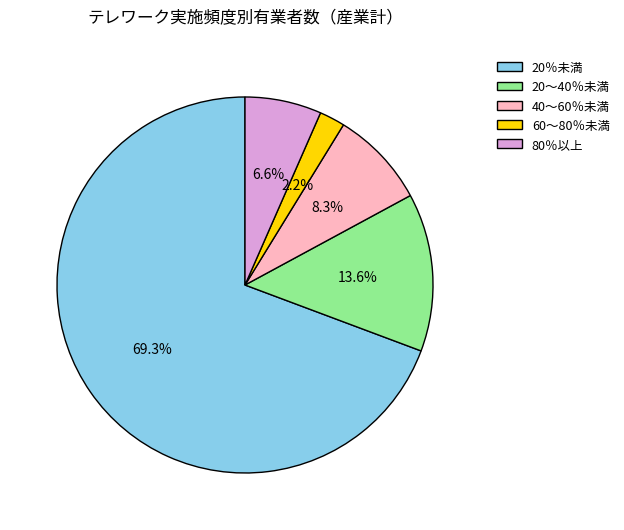

What portion of the pie excludes 60～80％未満?

97.8%